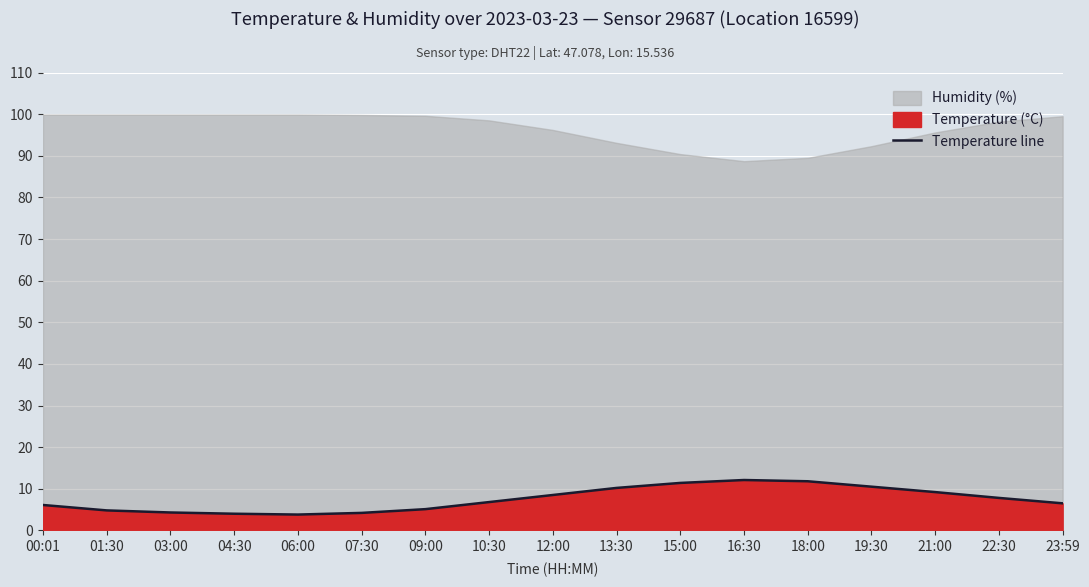

What is the difference between the values at 19:30 and 13:30?

0.3